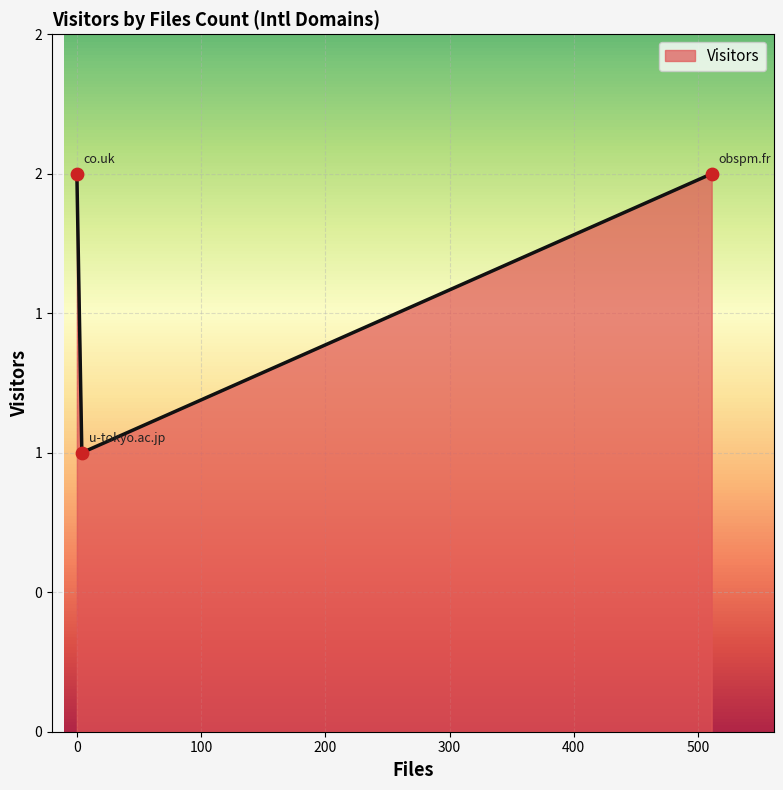

Does the chart have visible grid lines?

Yes